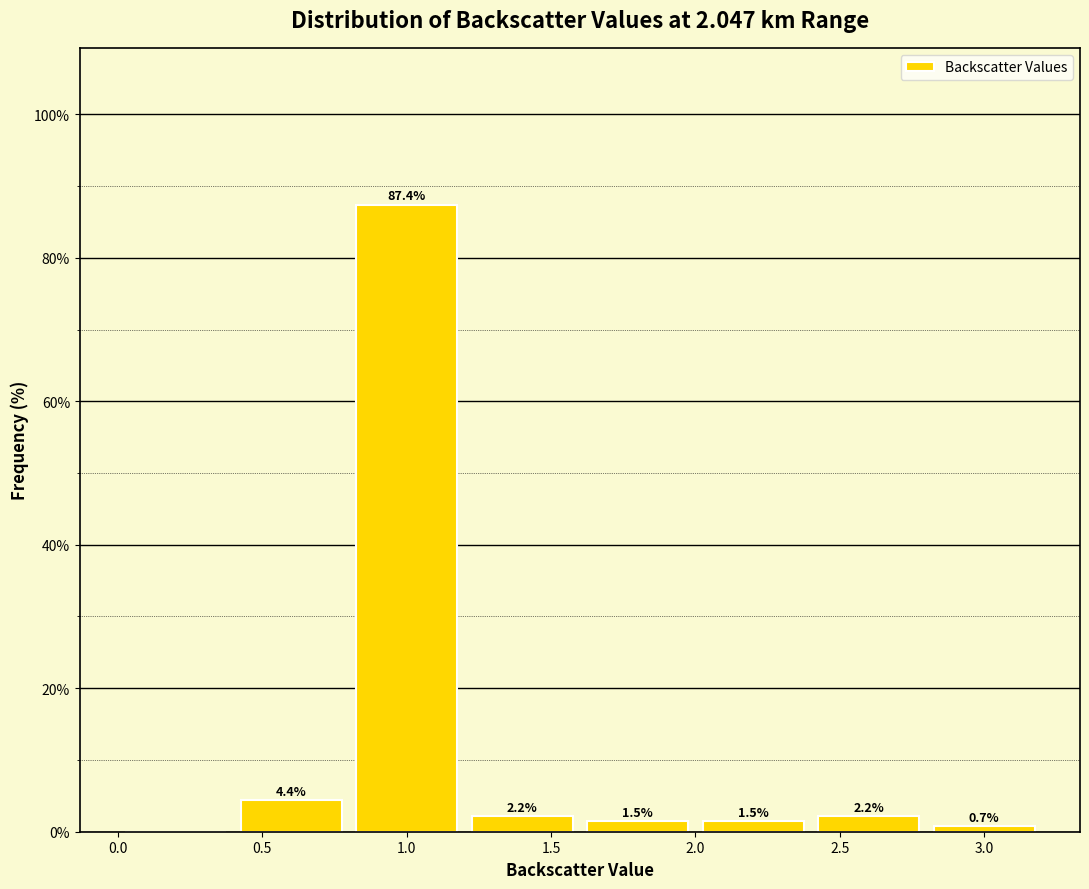

Over which range of the x-axis is the bar tallest?

0.8 to 1.2